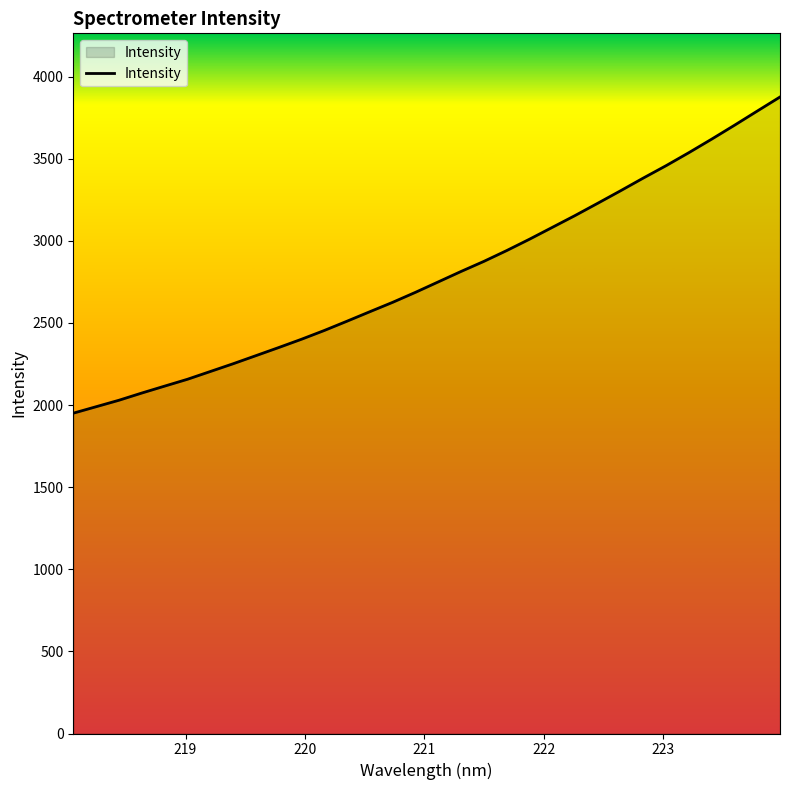

What is the greatest value displayed?

3875.7